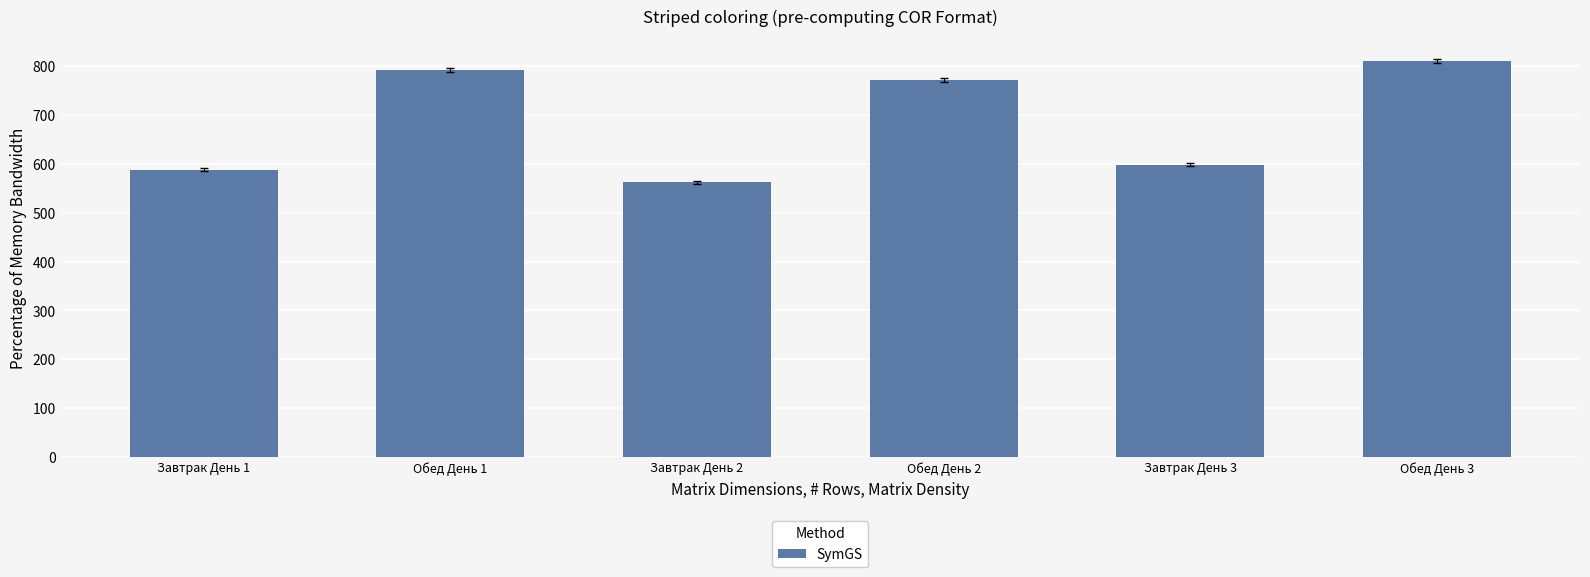

What is the ratio of the value at Обед День 2 to the value at Обед День 3?

1.0